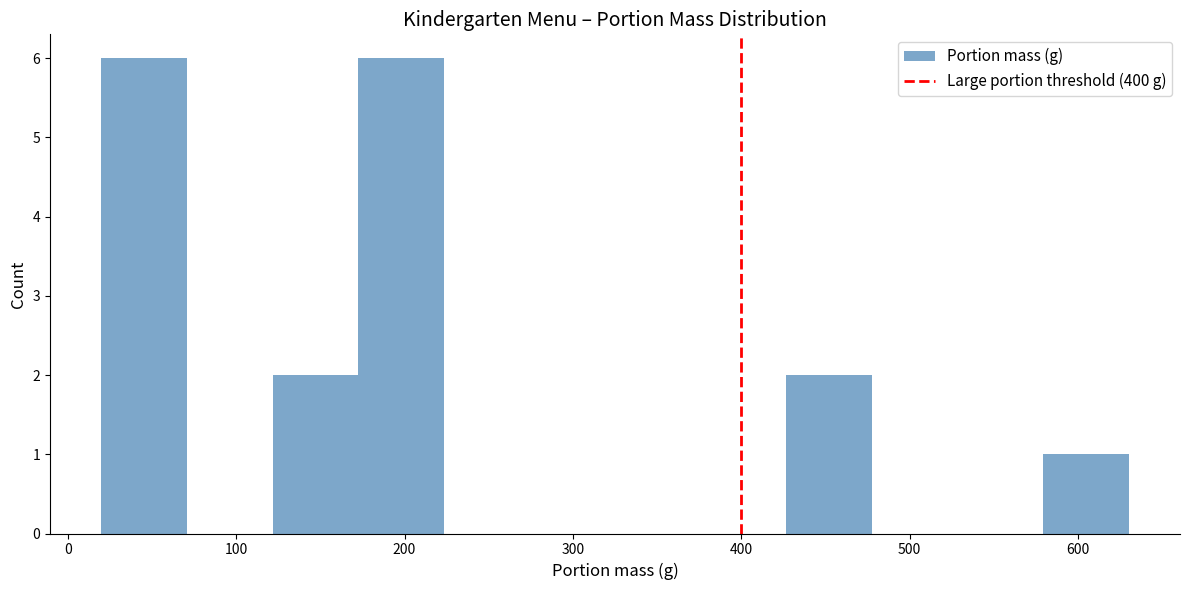

Reading left to right, list every bar in this chart as the range it spans on the x-axis followed by its height. Neither the bar edges nor the heights are printed on the chart, so give them approximately, as read against the axes.

20 to 70: 6
70 to 120: 0
120 to 170: 2
170 to 220: 6
220 to 270: 0
270 to 330: 0
330 to 380: 0
380 to 430: 0
430 to 480: 2
480 to 530: 0
530 to 580: 0
580 to 630: 1